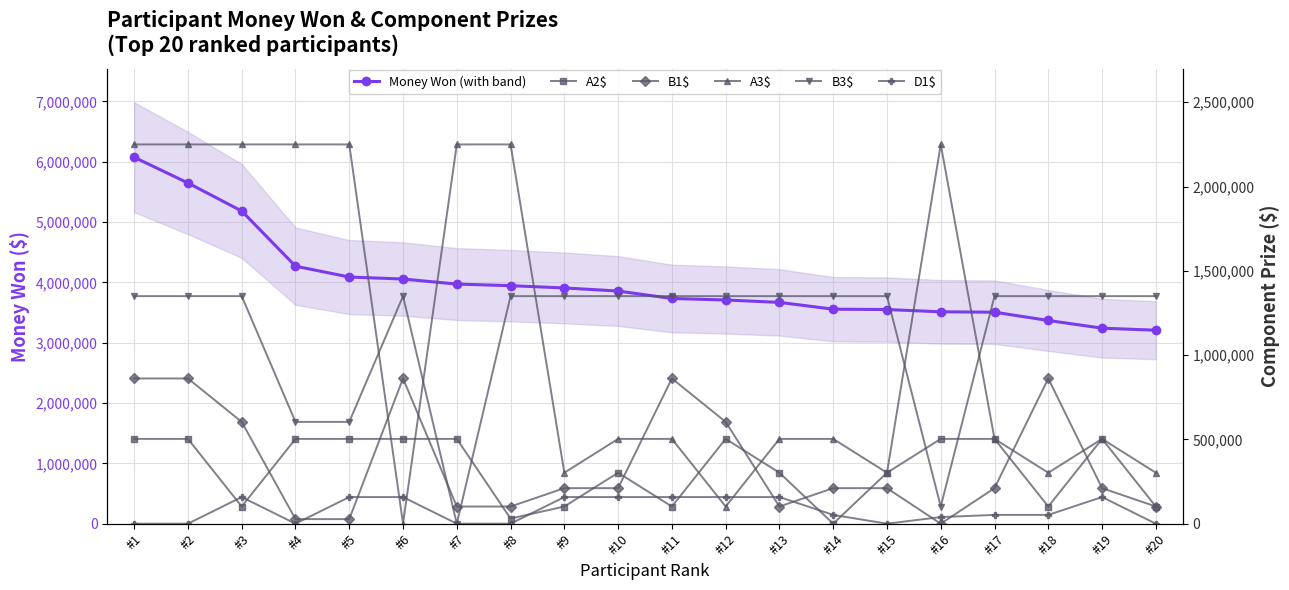

Which series has the largest total across all categories?

Money Won (with band)